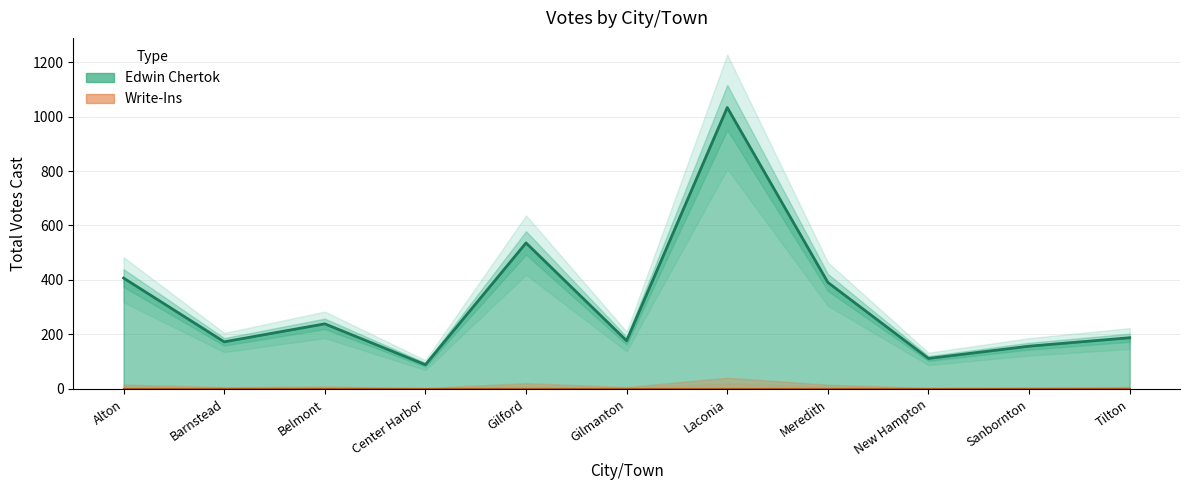

Rank the series by their average value, from lowest to highest.

Write-Ins, Edwin Chertok (line)